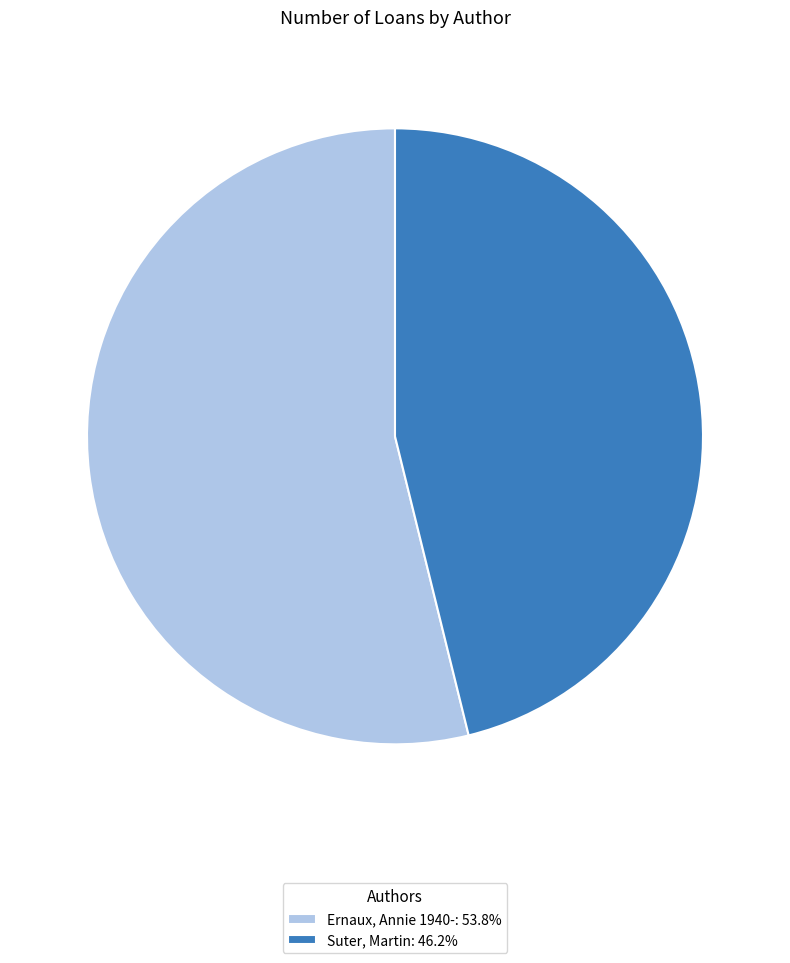

How many slices are in this pie chart?

2